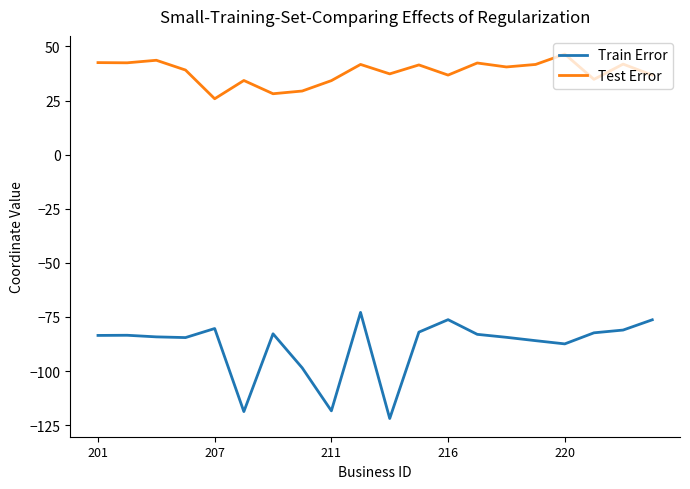

What is the average value of the Train Error series?

-88.4